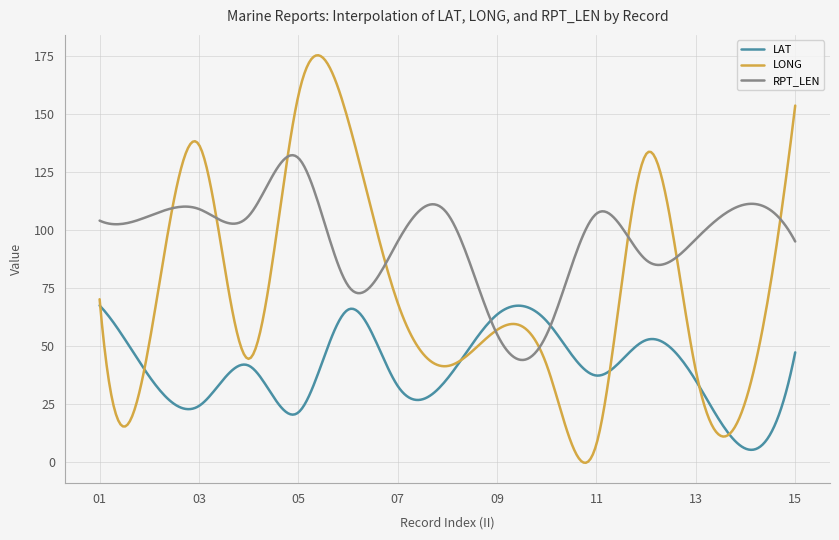

What are all the series names shown in the legend?

LAT, LONG, RPT_LEN